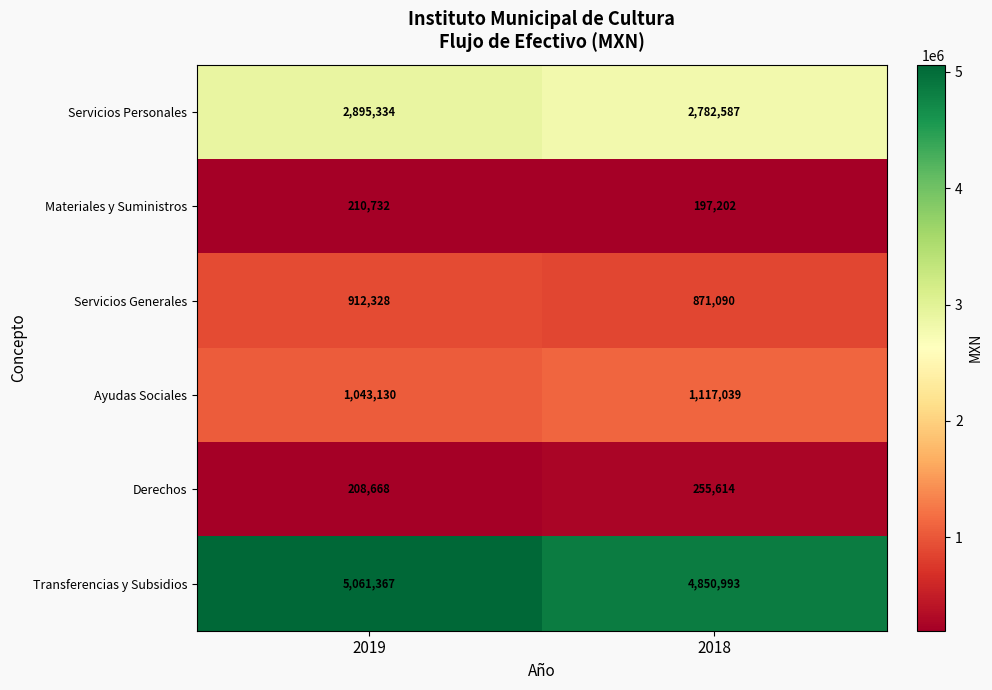

Count the number of data series in this chart.

6